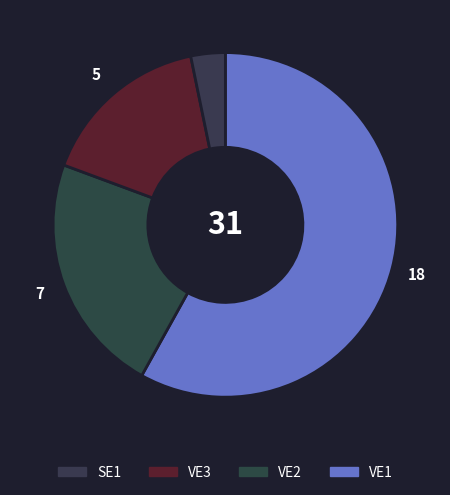

Rank the categories by value from highest to lowest.

VE1, VE2, VE3, SE1